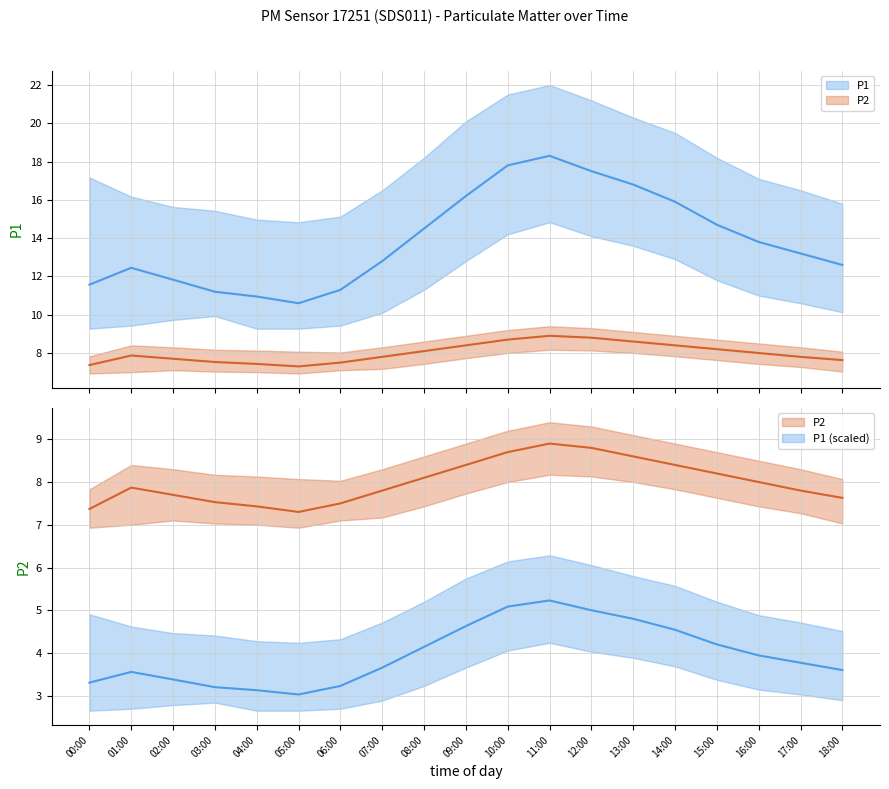

What is the lowest value of the P2_upper series?

7.3